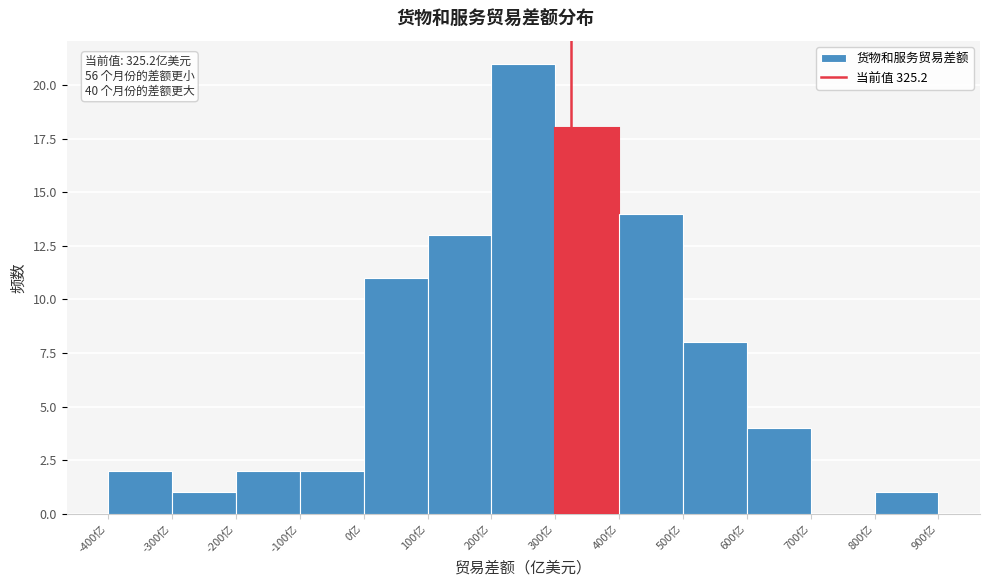

Which range on the x-axis has the tallest bar?

200 to 300